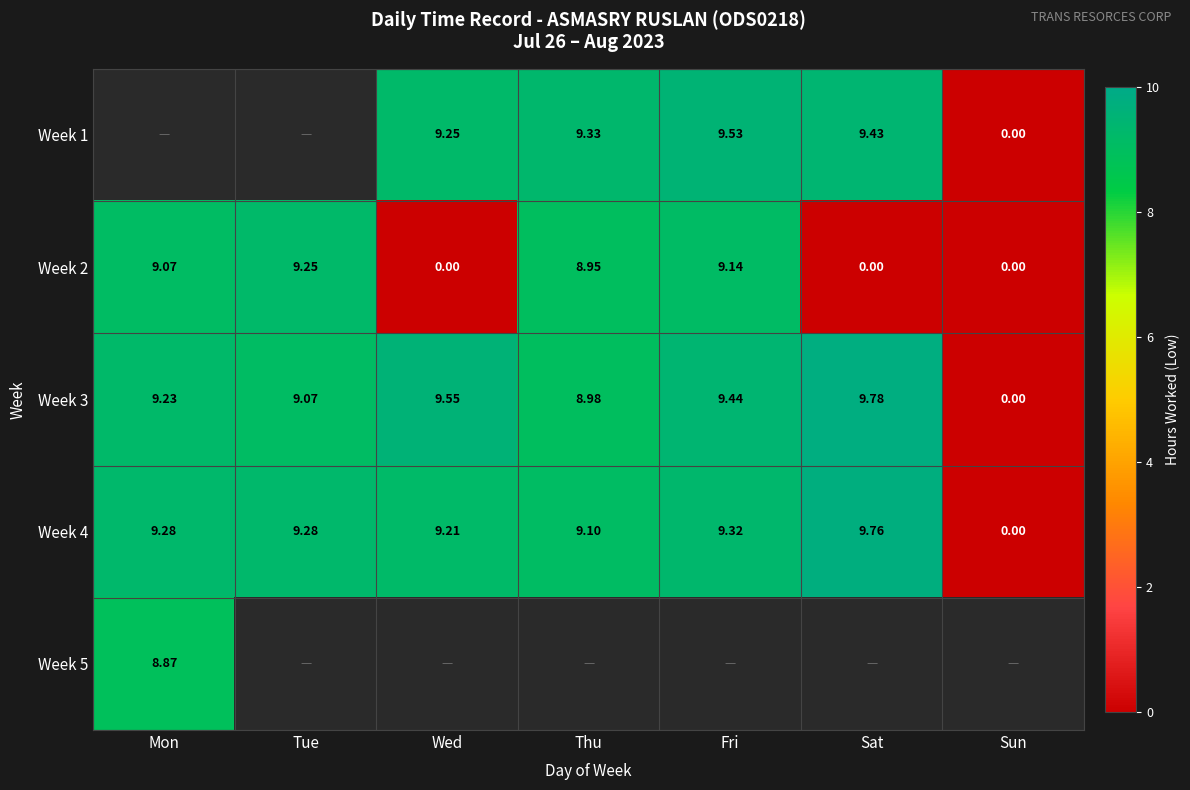

What is the greatest value displayed?

9.8